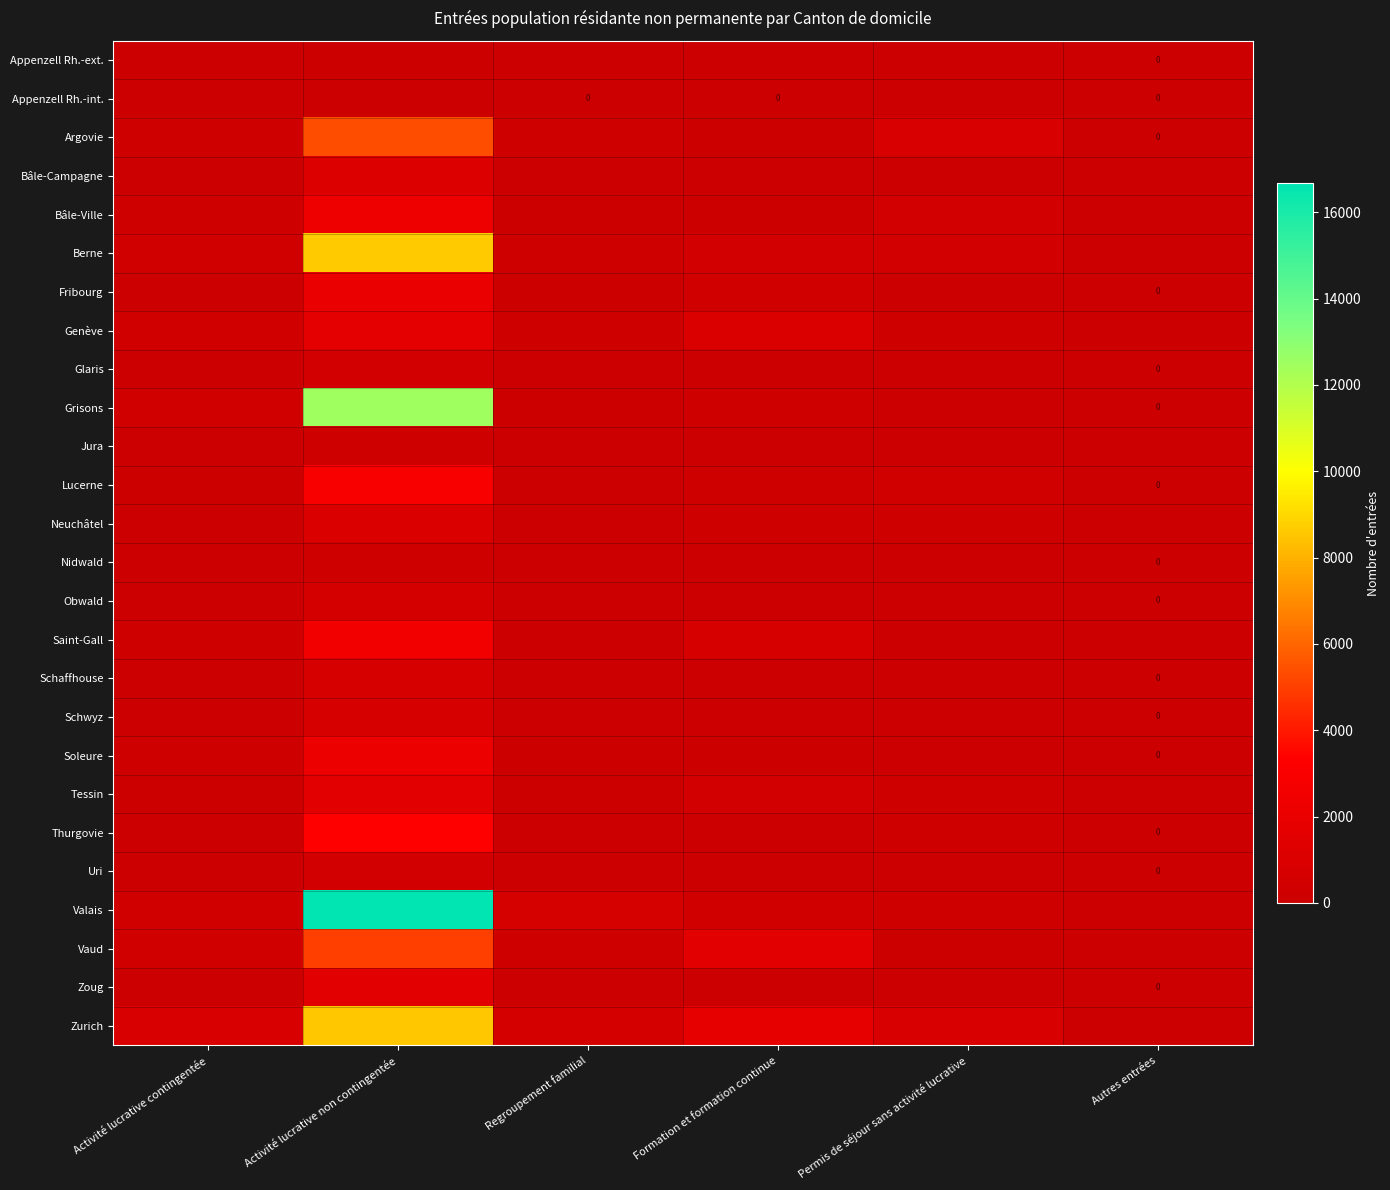

Which category has the lowest value in the Fribourg series?

Autres entrées